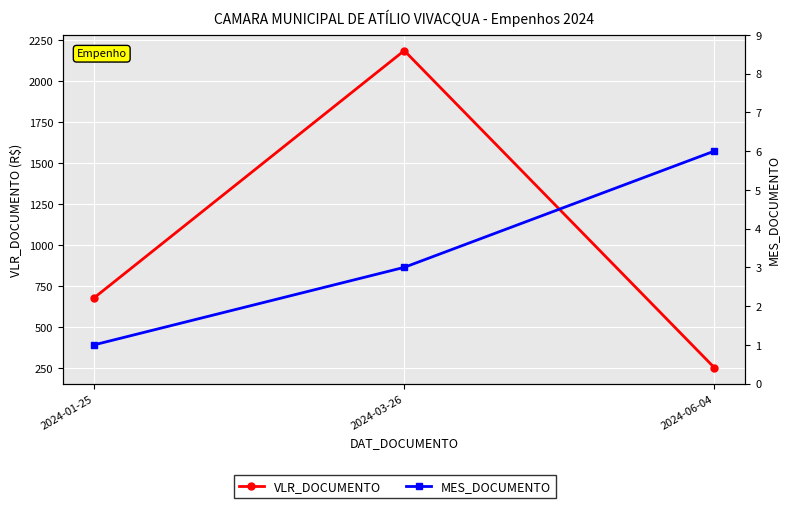

What position from the right is 2024-01-25?

3